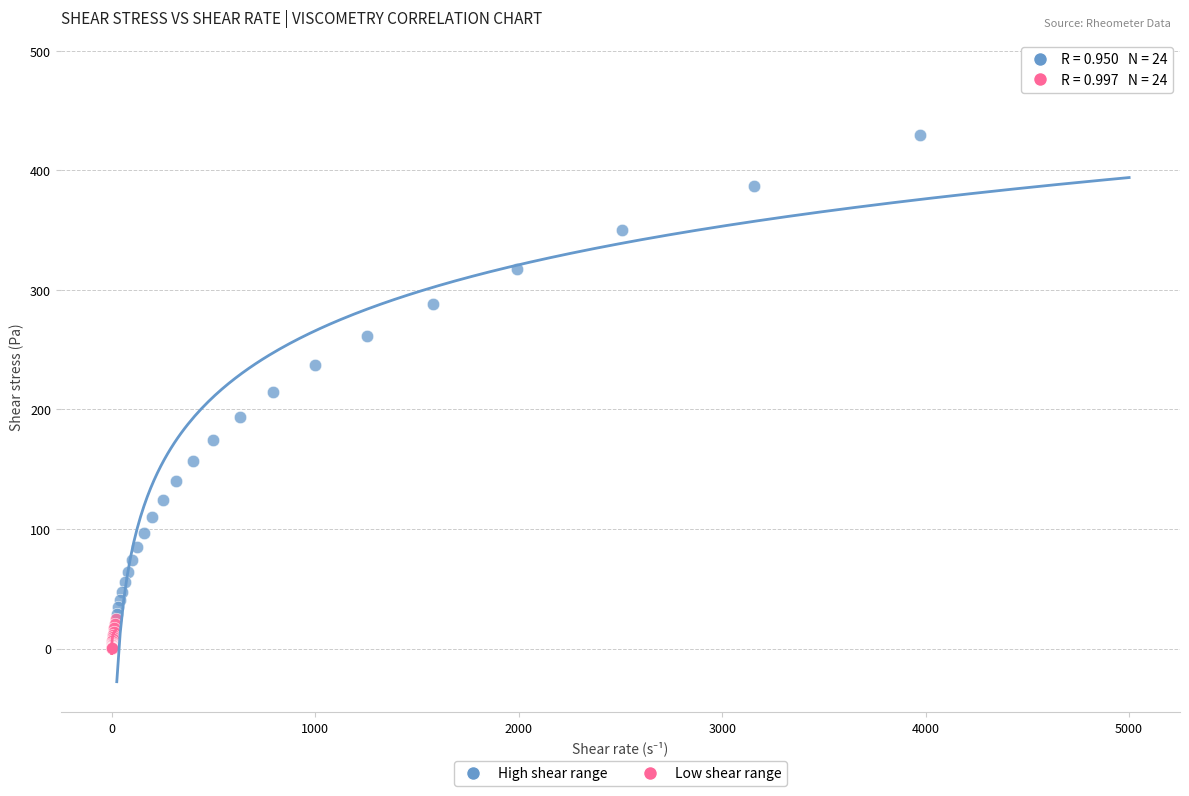

What are all the series names shown in the legend?

High shear range, Low shear range